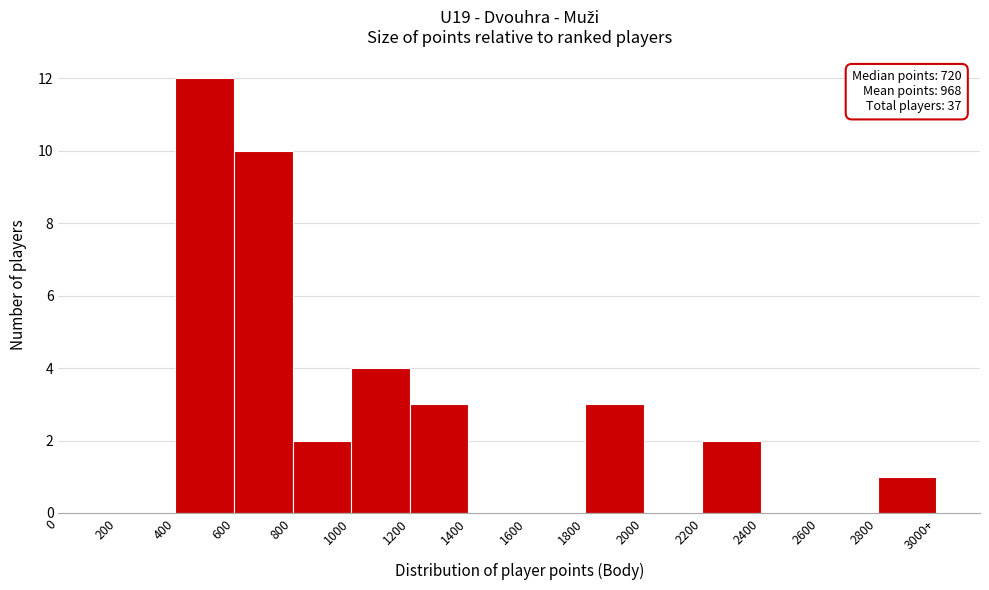

Reading left to right, list all the values displayed in this chart.

0=0	200=0	400=12	600=10	800=2	1000=4	1200=3	1400=0	1600=0	1800=3	2000=0	2200=2	2400=0	2600=0	2800=1